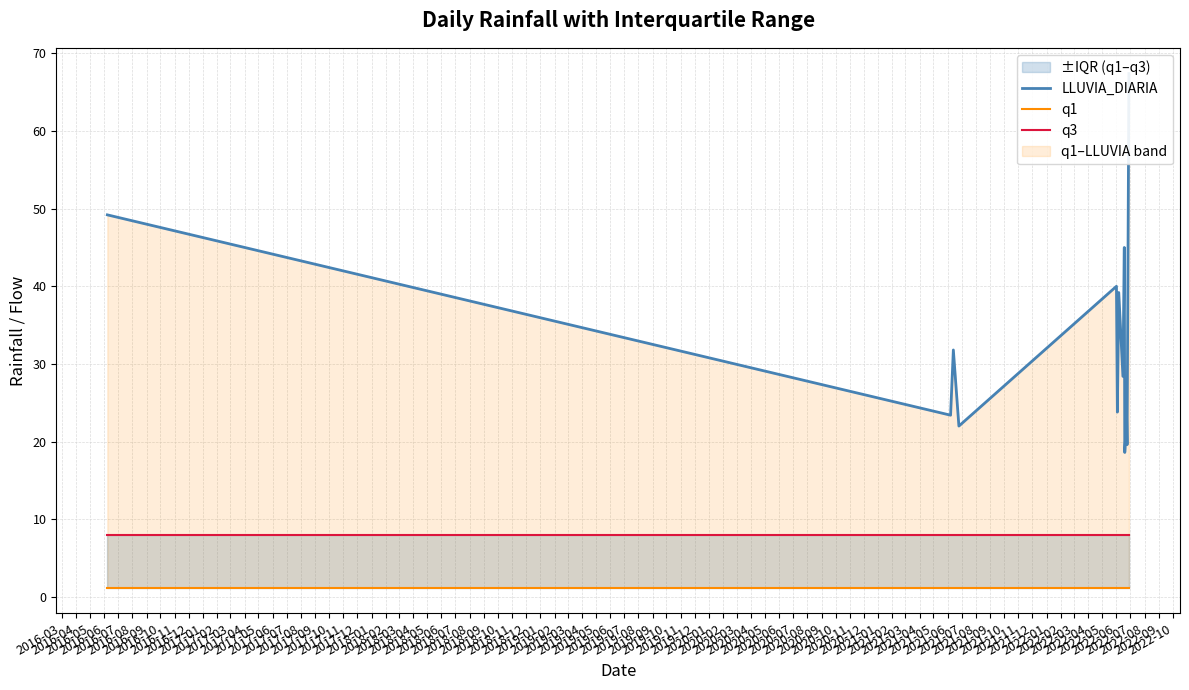

List the series in order of their peak value, lowest first.

q1, q3, LLUVIA_DIARIA